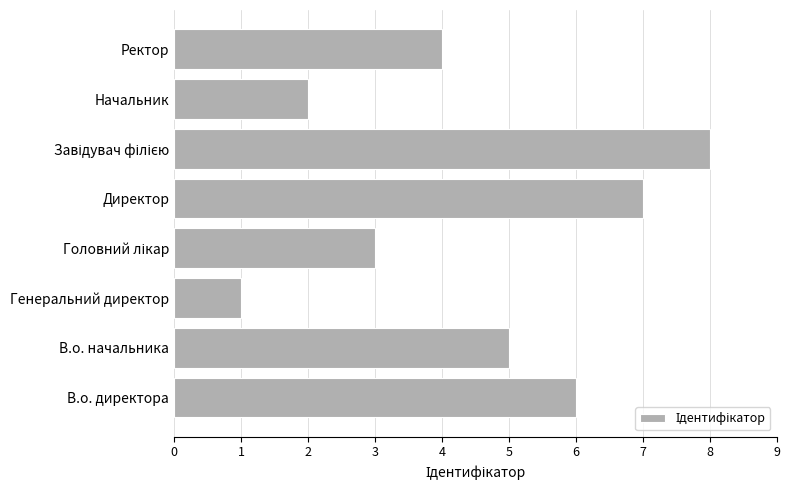

What is the ratio of the value at В.о. начальника to the value at Генеральний директор?

5.0